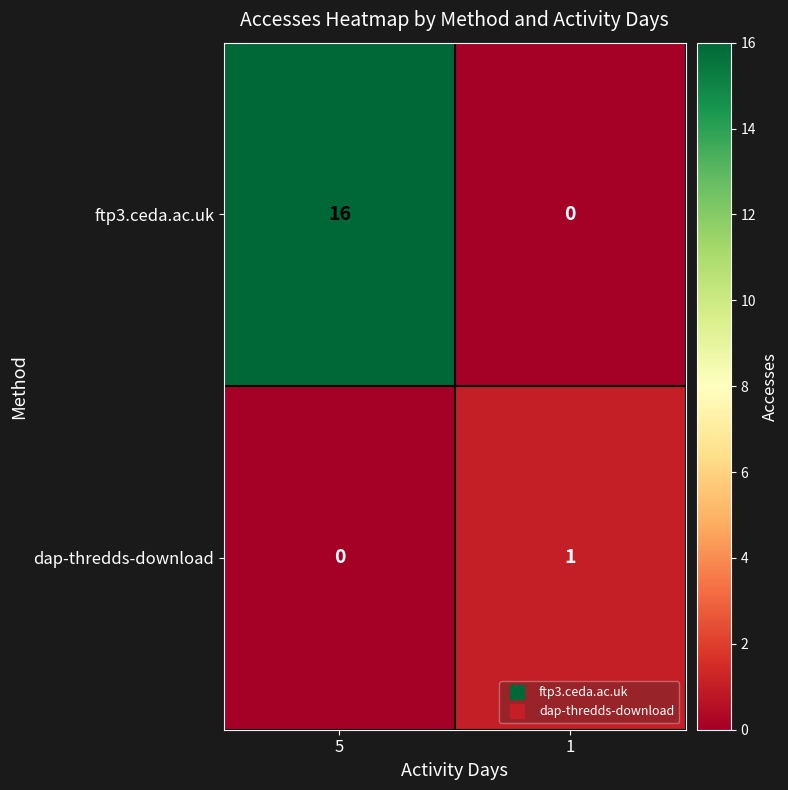

What is the greatest value displayed?

16